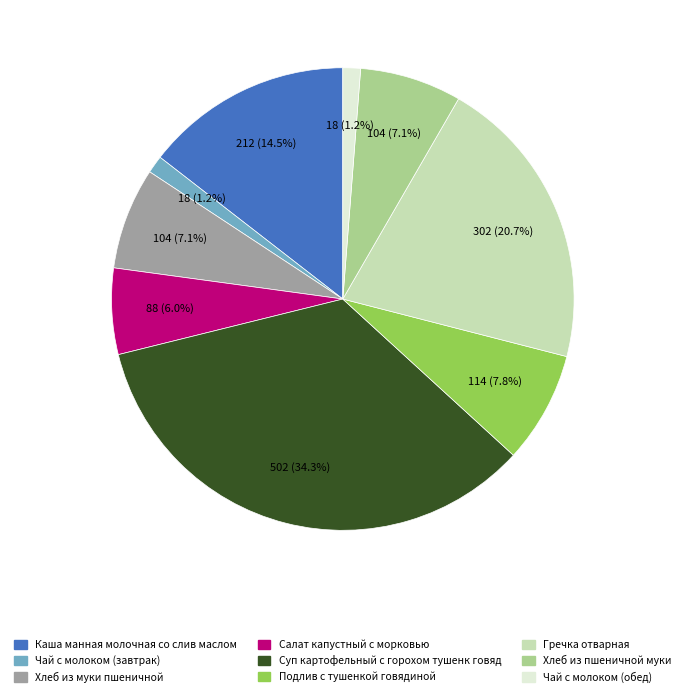

Which has a higher value, Подлив с тушенкой говядиной or Чай с молоком (завтрак)?

Подлив с тушенкой говядиной